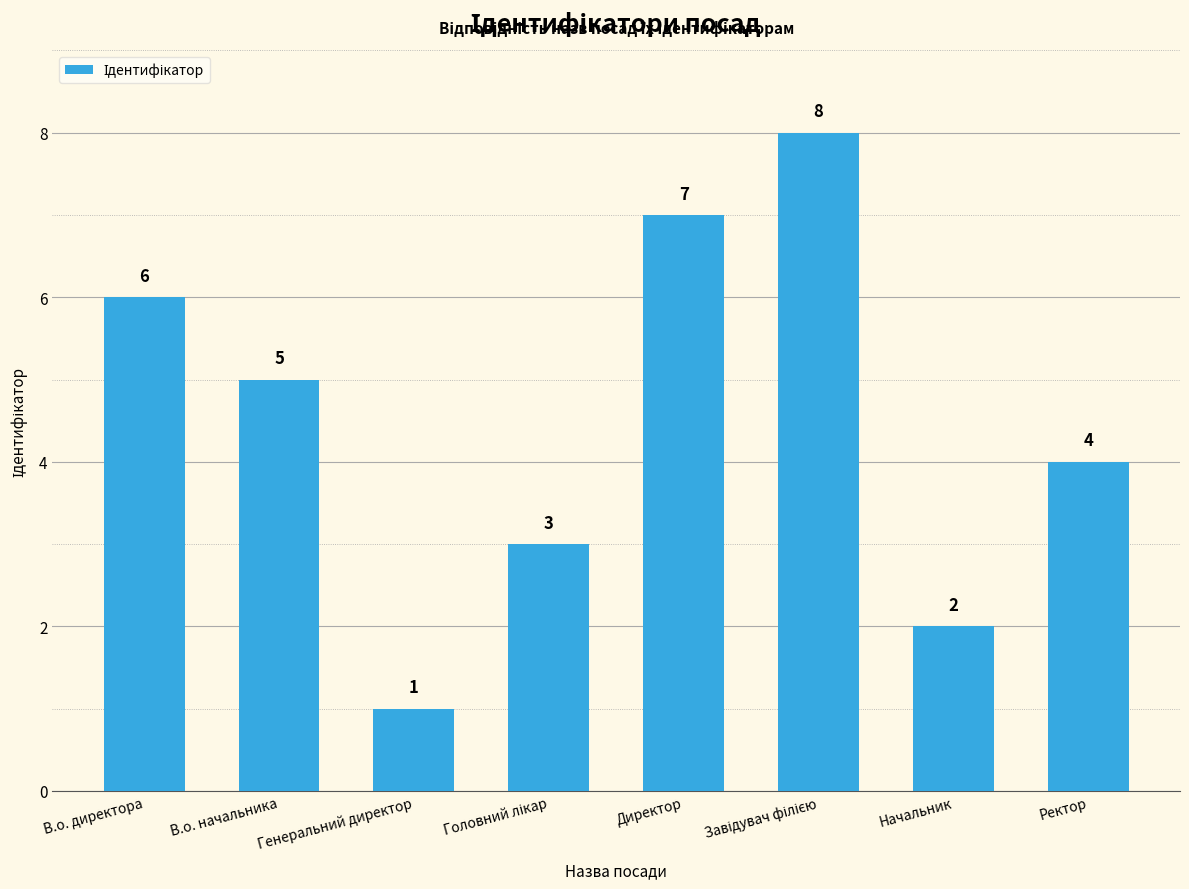

What is the smallest value displayed?

1